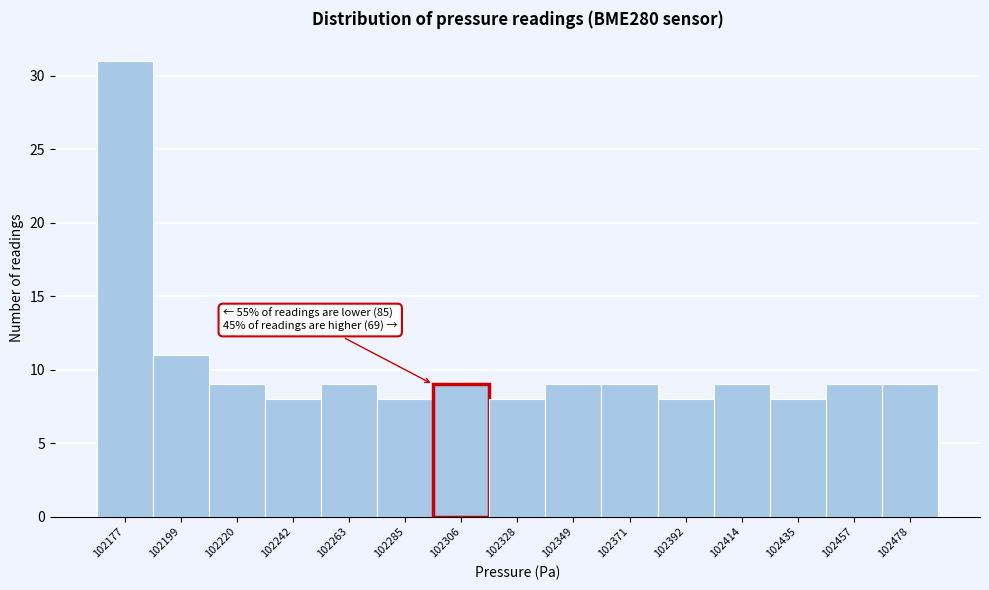

Reading left to right, transcribe all the data shown in this chart.

31	11	9	8	9	8	9	8	9	9	8	9	8	9	9